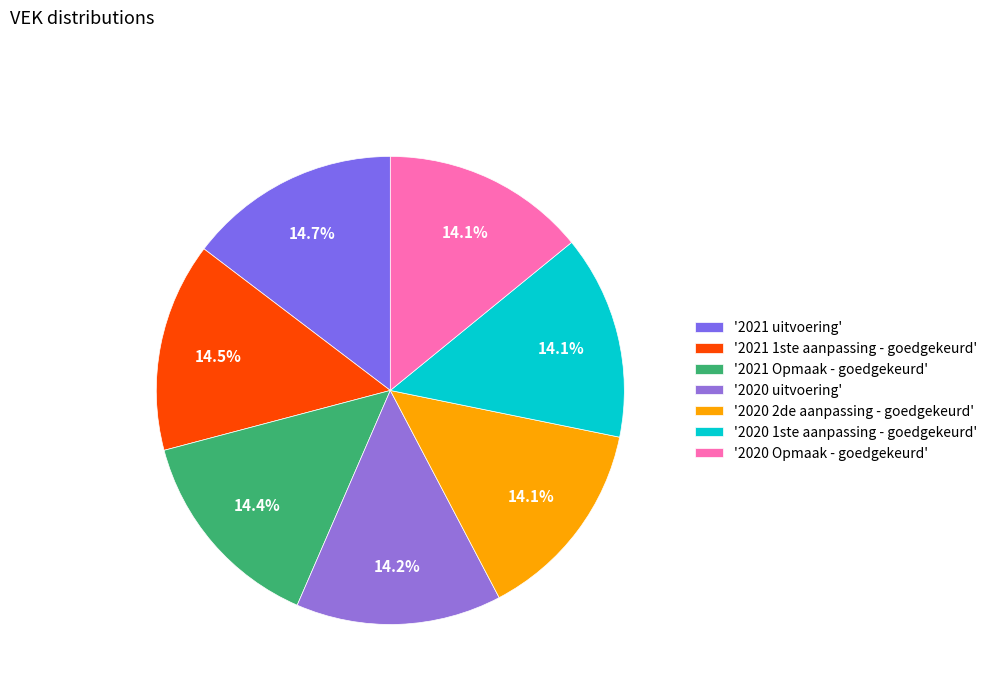

Which category has the smallest portion of the pie?

2020 2de aanpassing - goedgekeurd